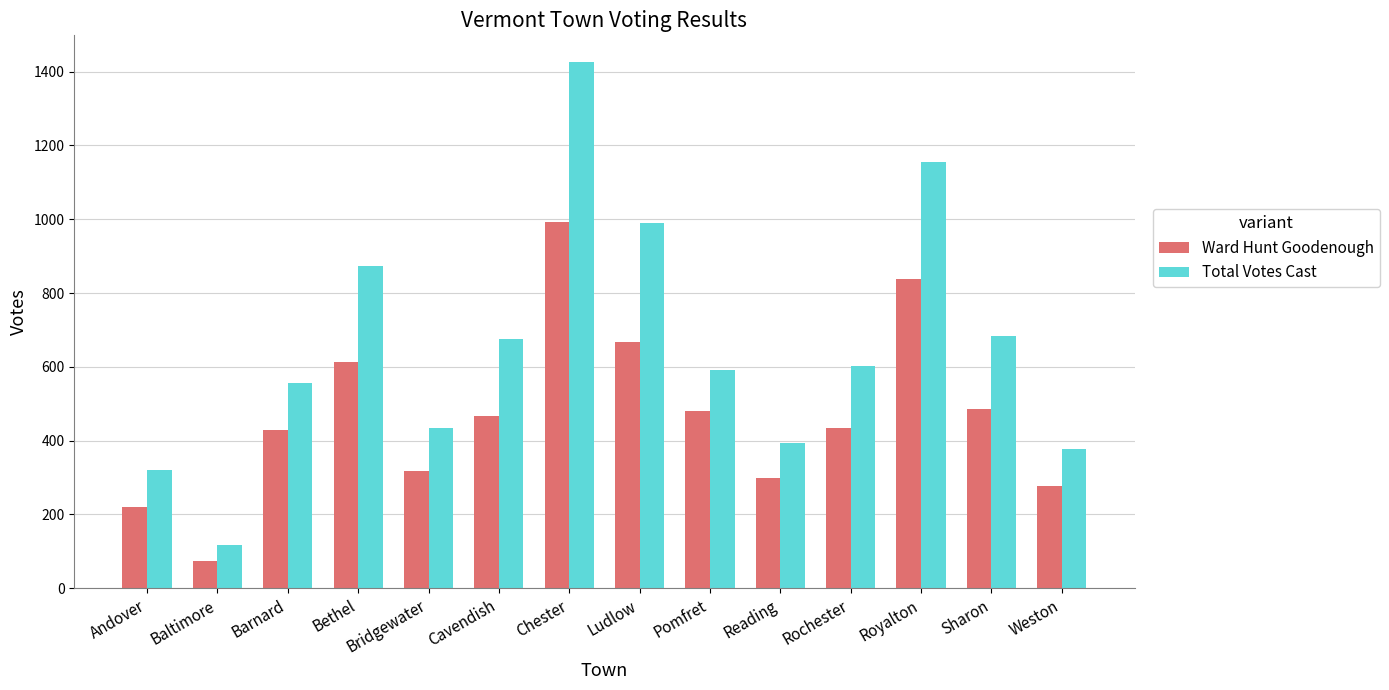

True or false: Total Votes Cast has a value of 553 at Reading.

False